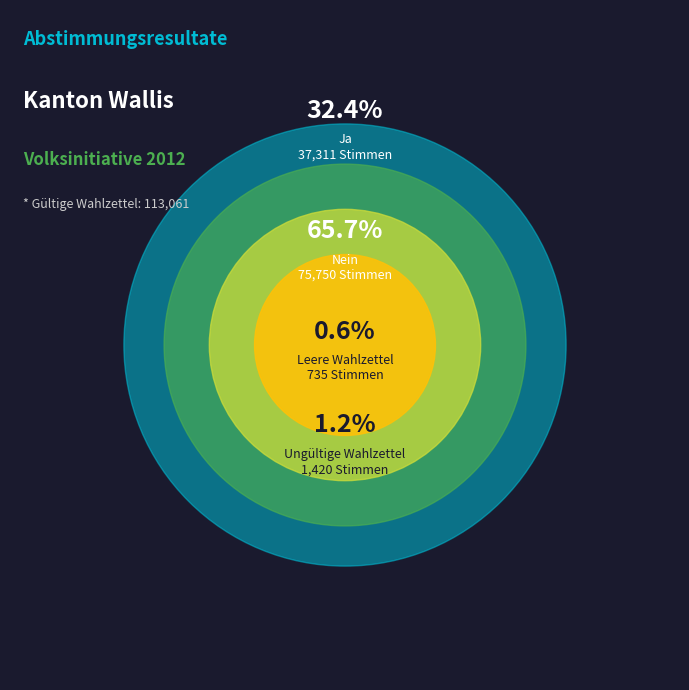

The Ungültige Wahlzettel slice represents 7% of the pie. True or false?

False